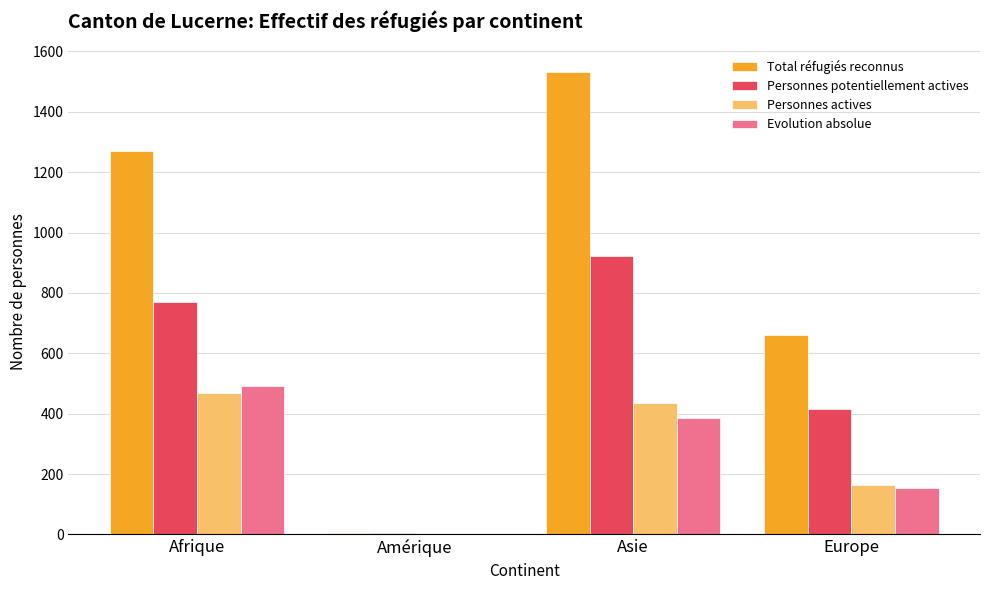

At which label is Total réfugiés reconnus closest to 769?

Europe